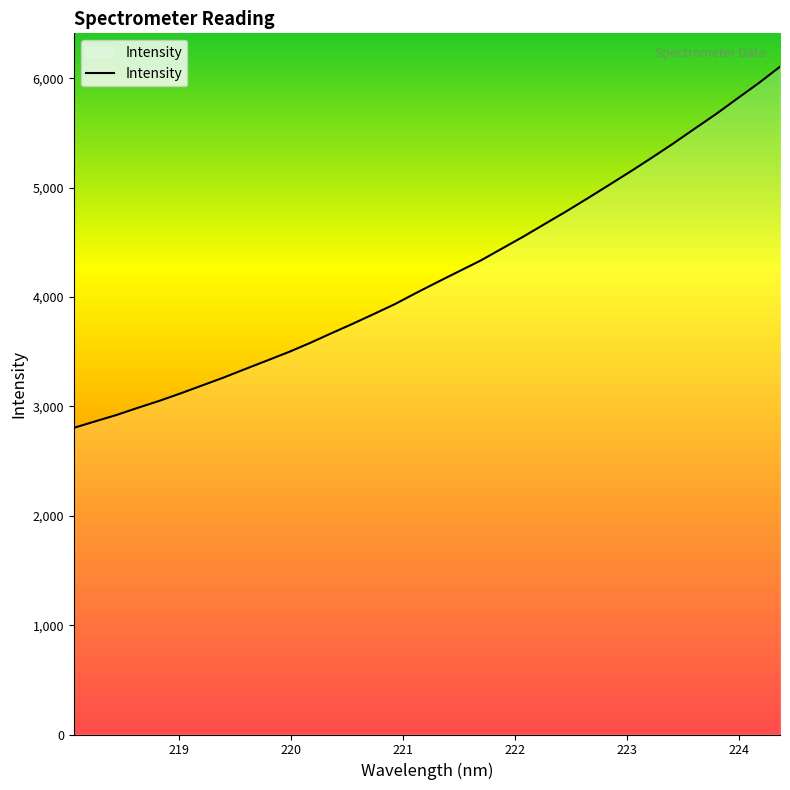

Count the number of categories in the chart.

34